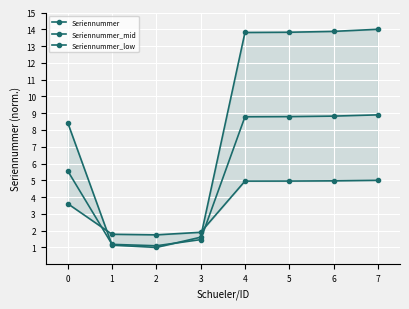

What is the average value of the Seriennummer series?

8.5